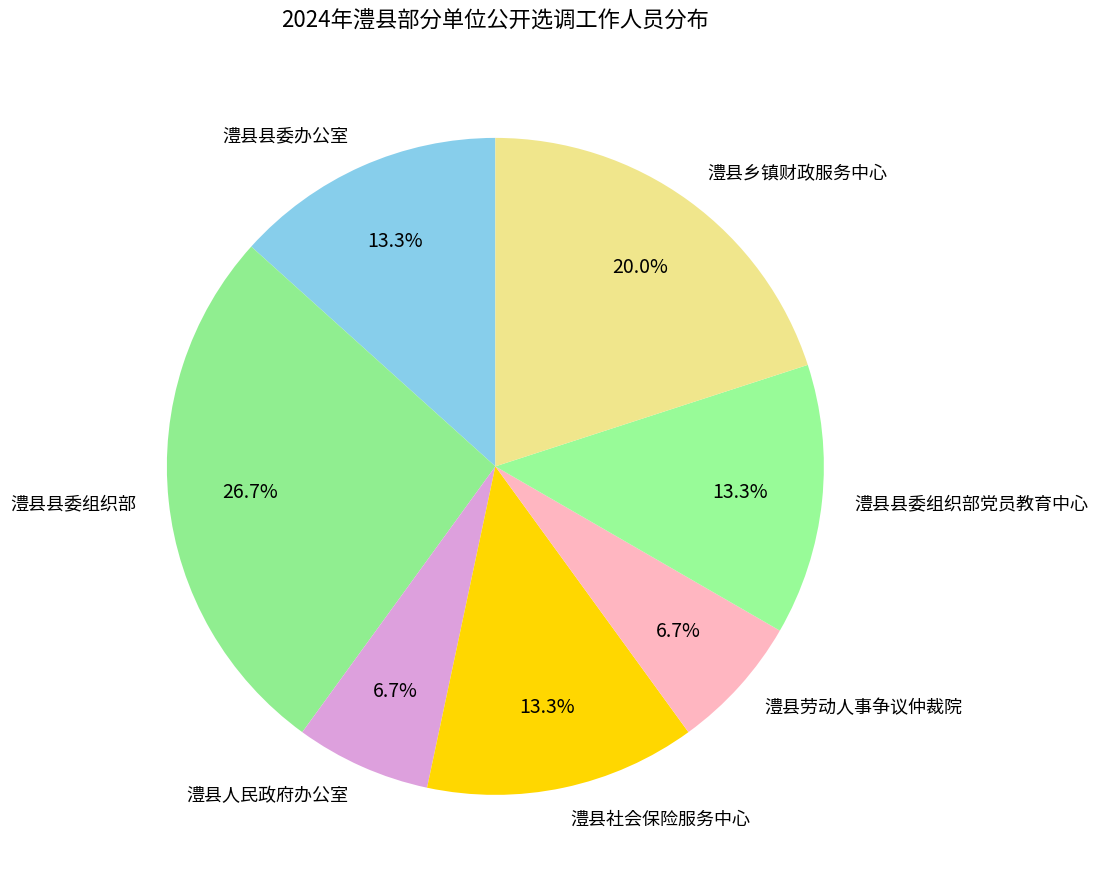

To the nearest percent, what percentage of the pie is 澧县劳动人事争议仲裁院?

7%